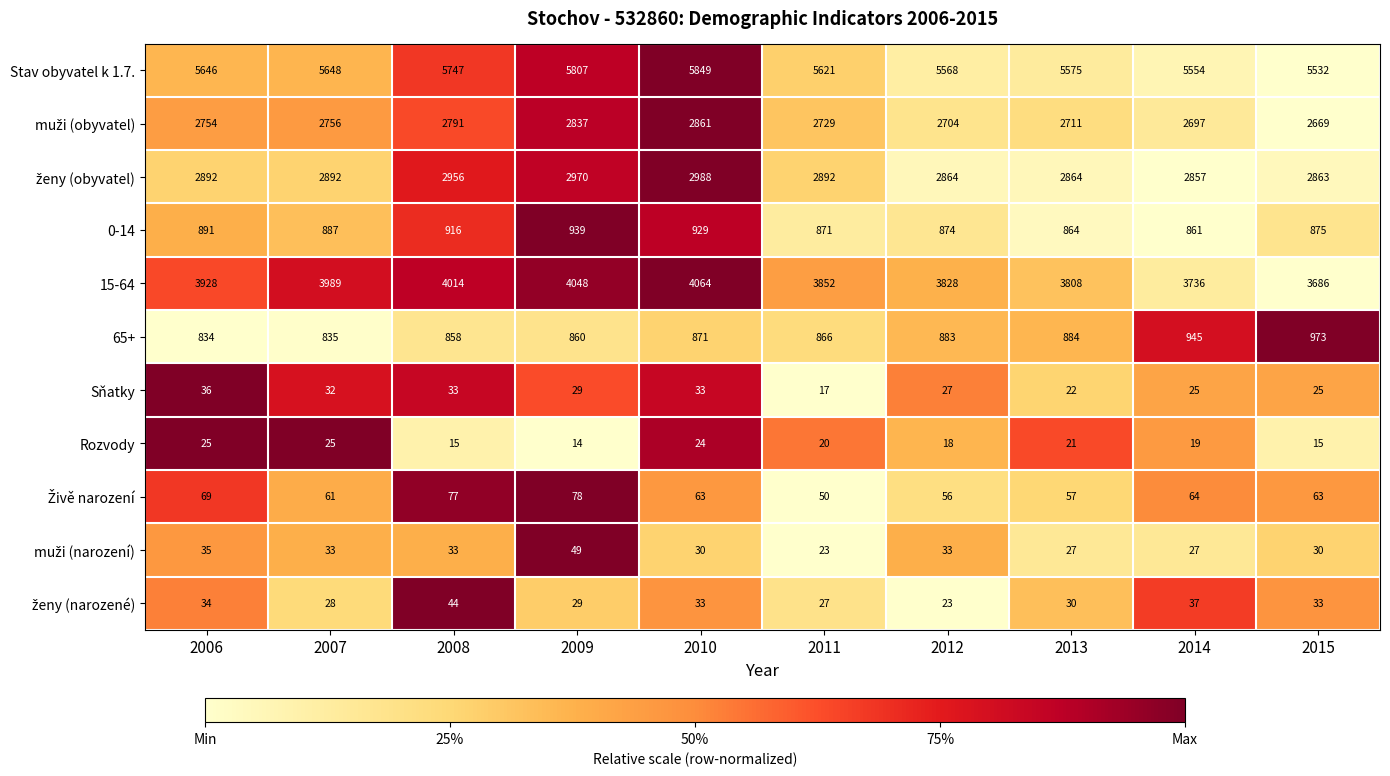

Which series has the largest total across all categories?

Stav obyvatel k 1.7.